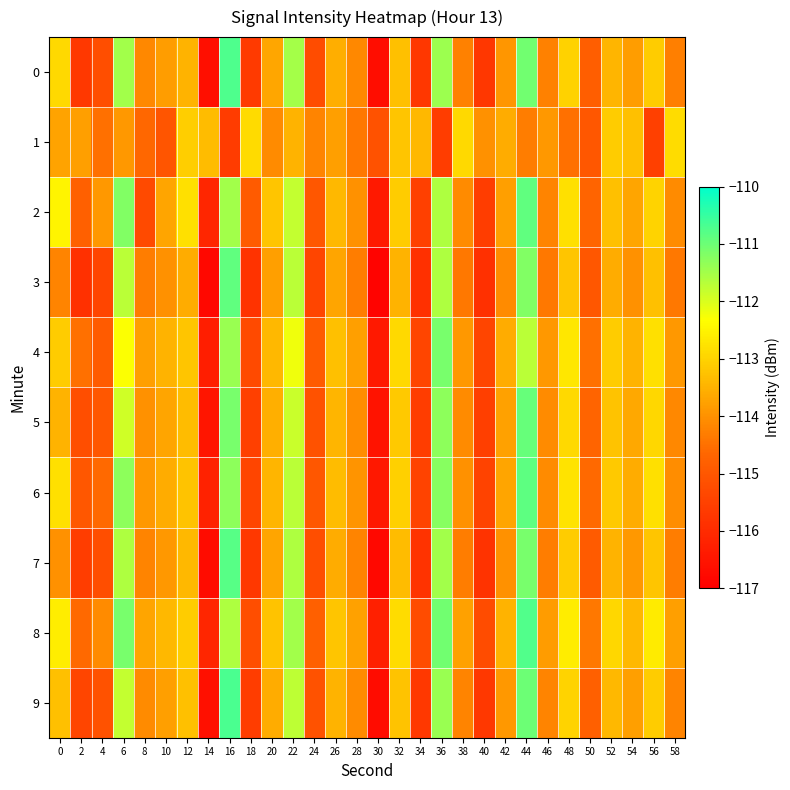

Which series changed the most between 12 and 50?

1